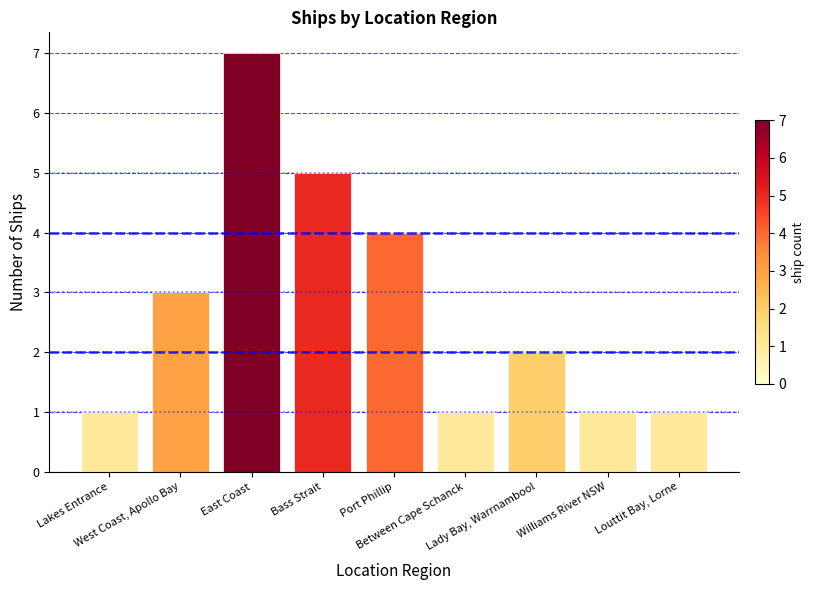

Reading right to left, transcribe all the data shown in this chart.

Louttit Bay, Lorne=1	Williams River NSW=1	Lady Bay, Warrnambool=2	Between Cape Schanck=1	Port Phillip=4	Bass Strait=5	East Coast=7	West Coast, Apollo Bay=3	Lakes Entrance=1